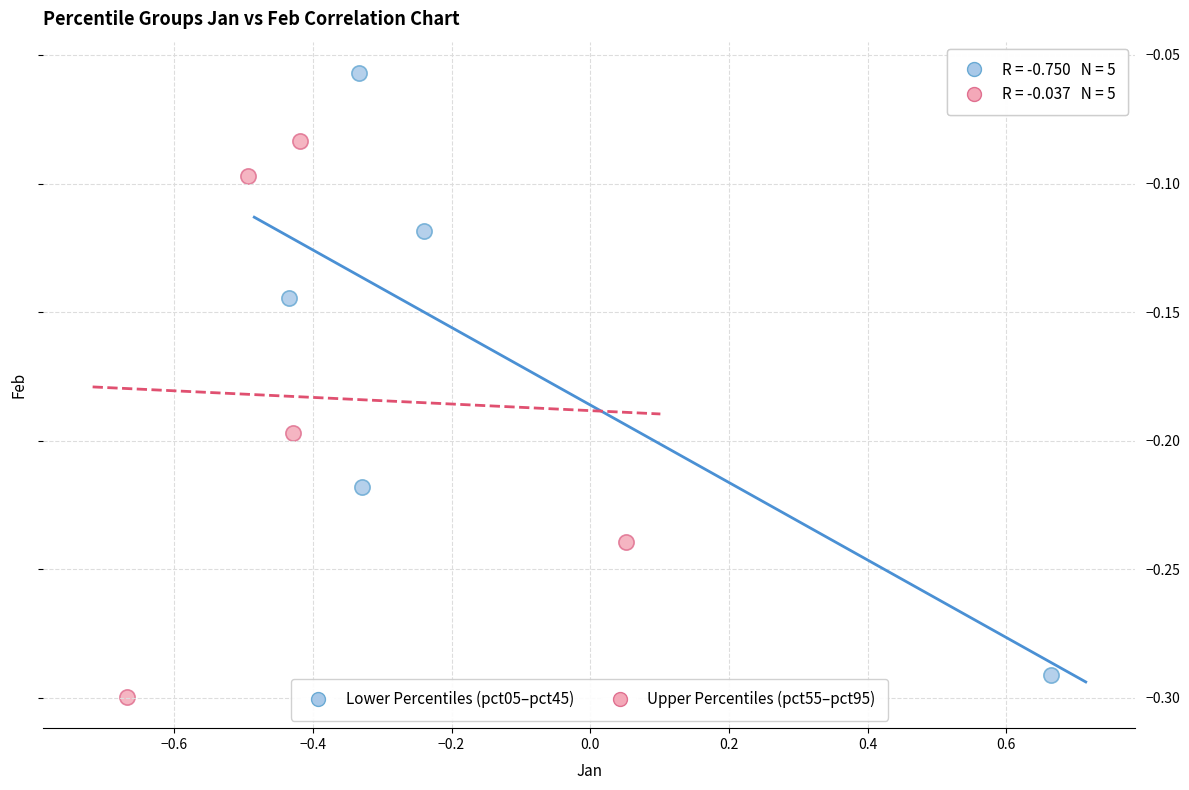

Which series contains the highest Y value?

Lower Percentiles (pct05–pct45)